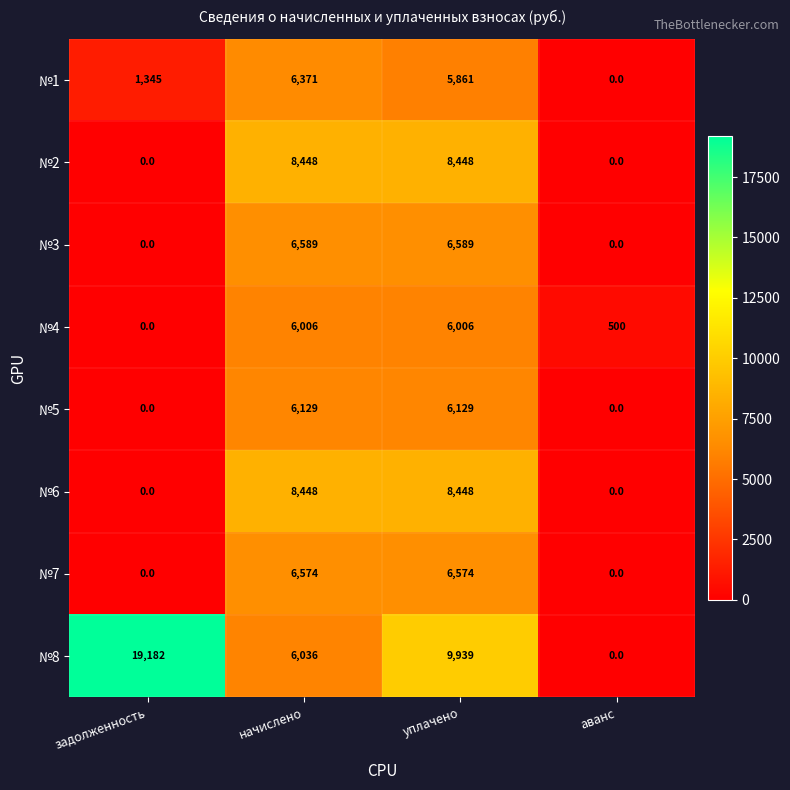

List the labels in order of №8 value, smallest first.

аванс, начислено, уплачено, задолженность